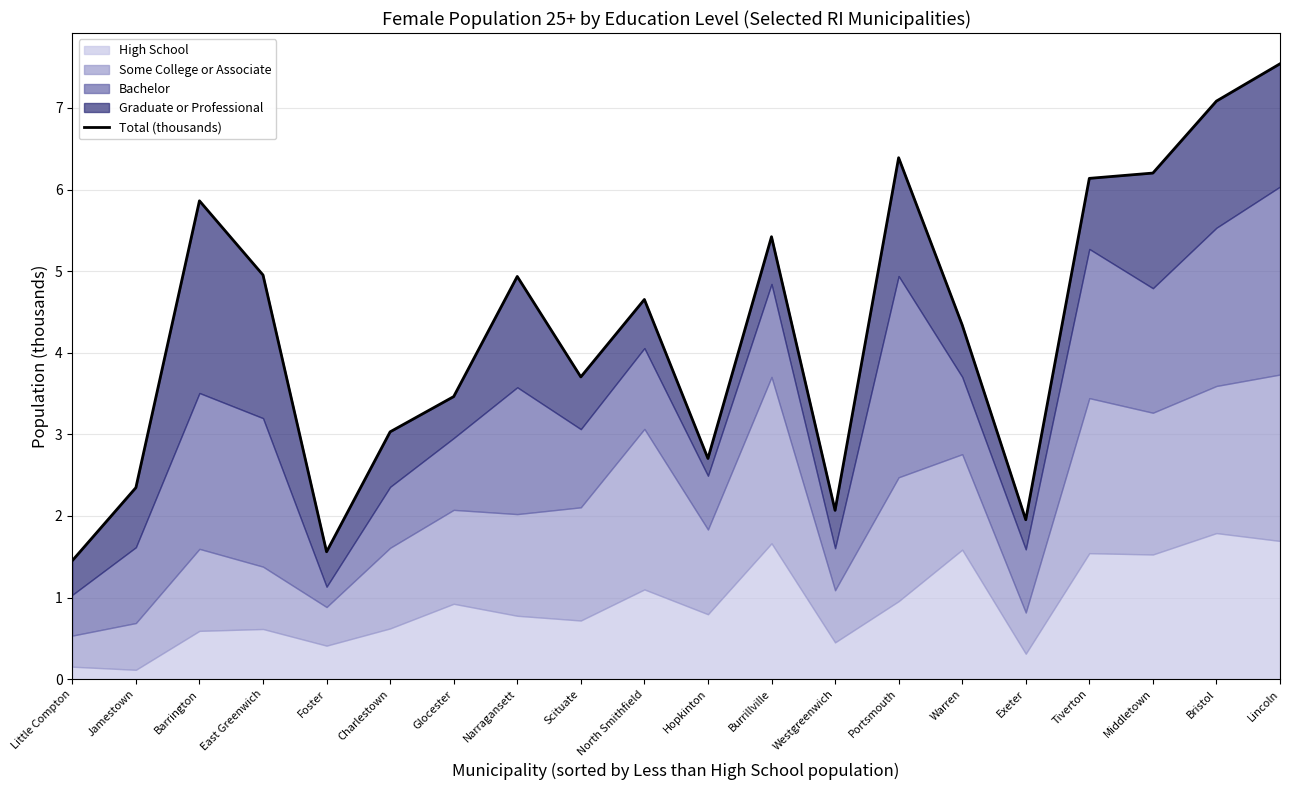

What is the change in value from Barrington to Tiverton?

+0.3